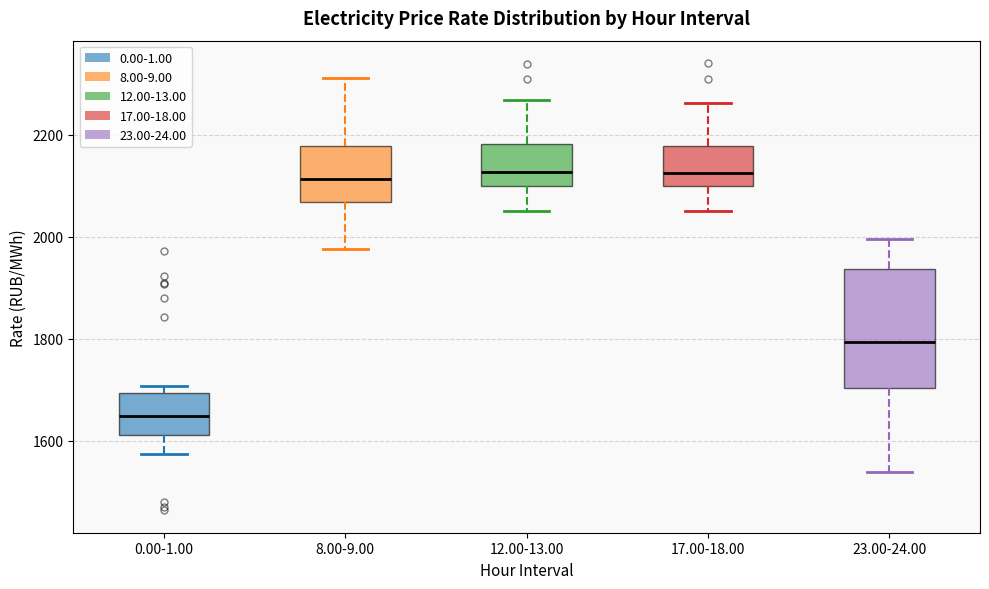

Where is the lower edge of the box for 12.00-13.00 on the y-axis? The values are not printed on the chart, so give them approximately, as read against the axis.

2100